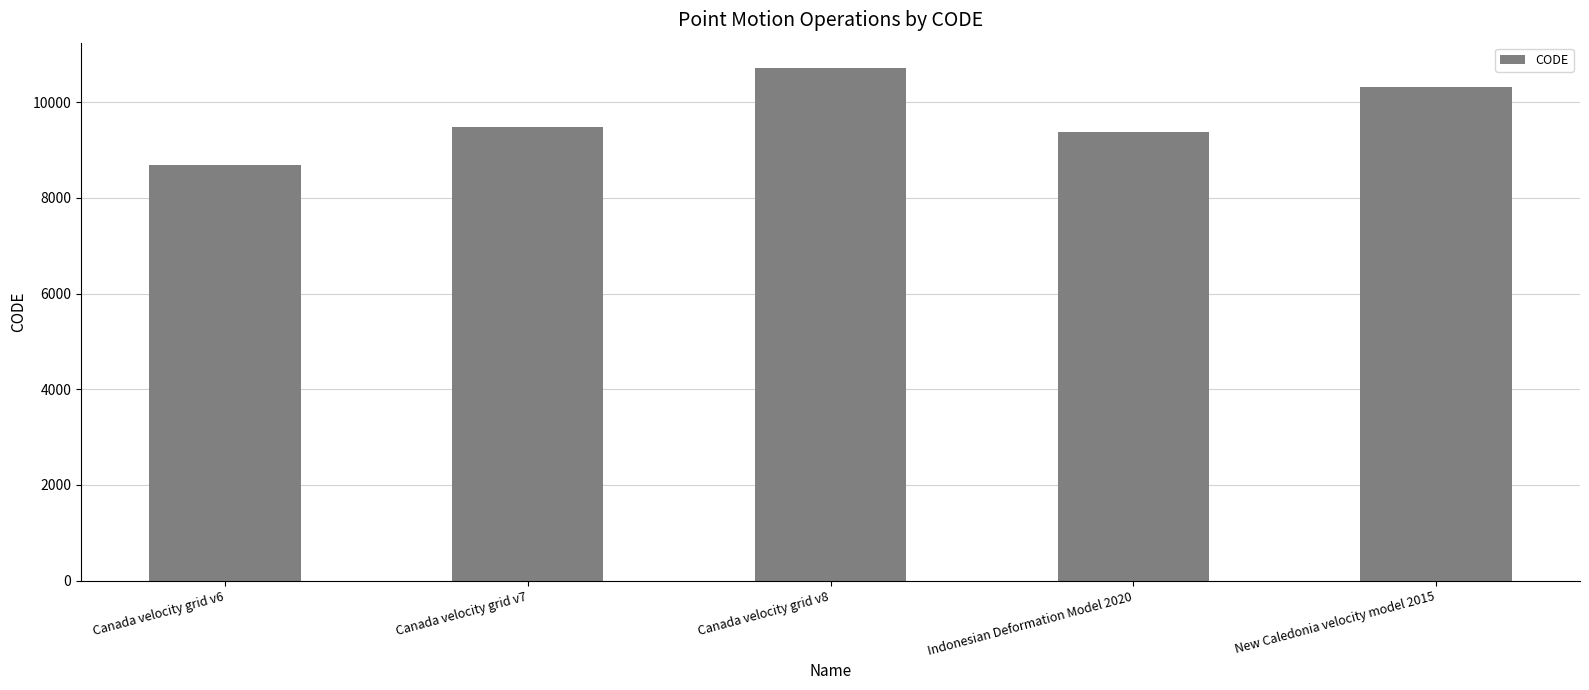

The chart shows a value of 9375 at Indonesian Deformation Model 2020. True or false?

True